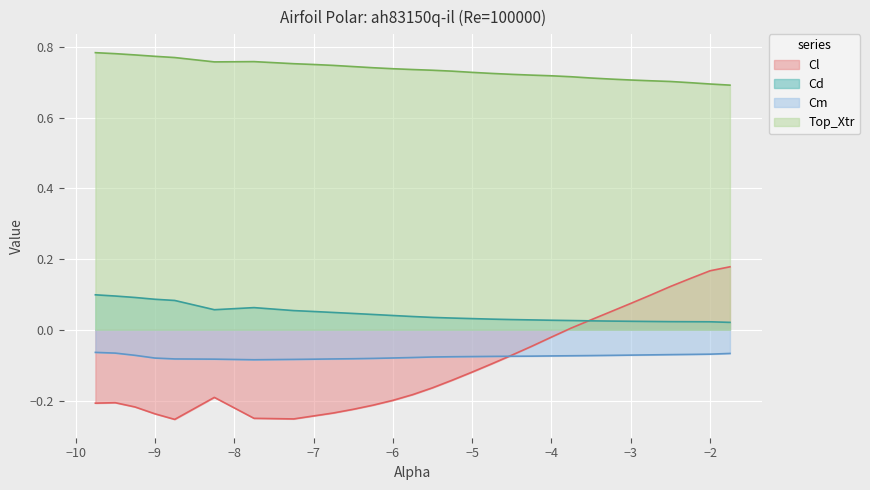

Which series has the widest spread of values?

Cl